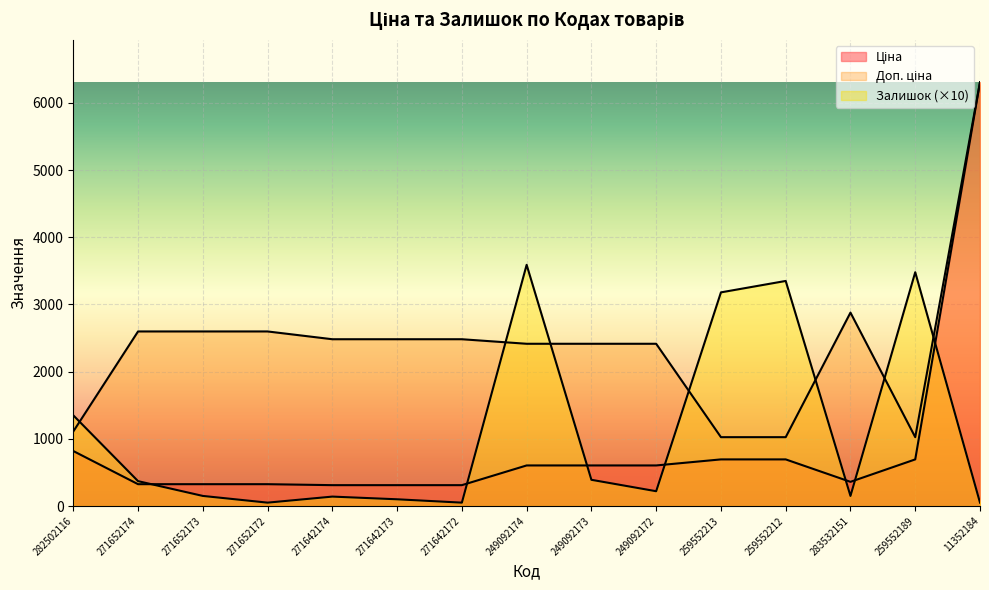

What is the label of the 3rd point from the right?

283532151